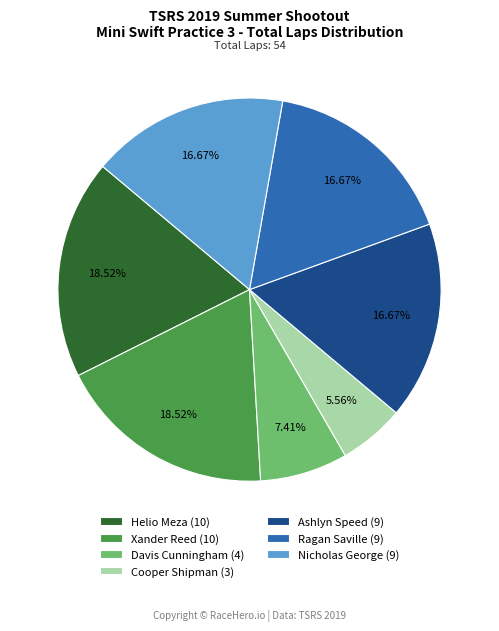

Combined, do Helio Meza (10) and Ashlyn Speed (9) account for over 50%?

No